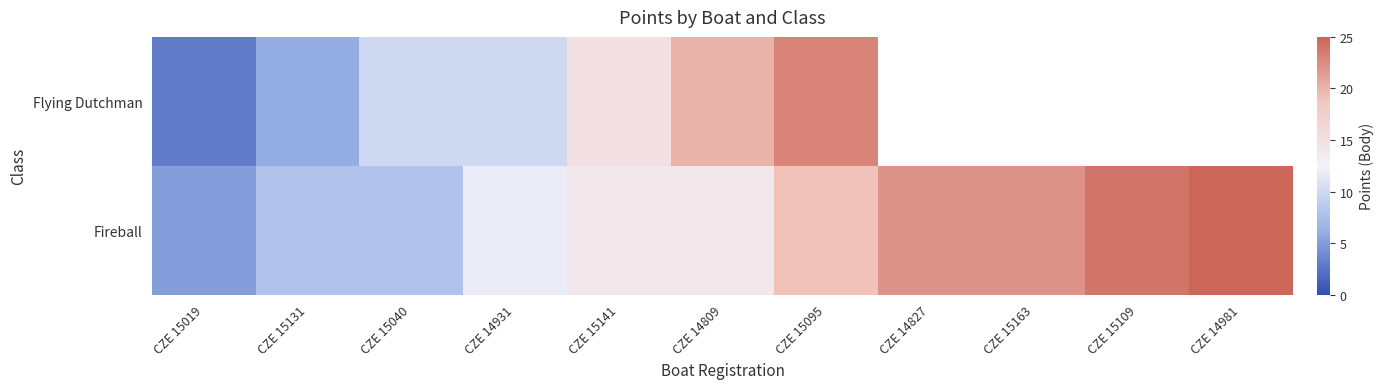

True or false: Flying Dutchman has a value of 3.0 at CZE 15019.

True